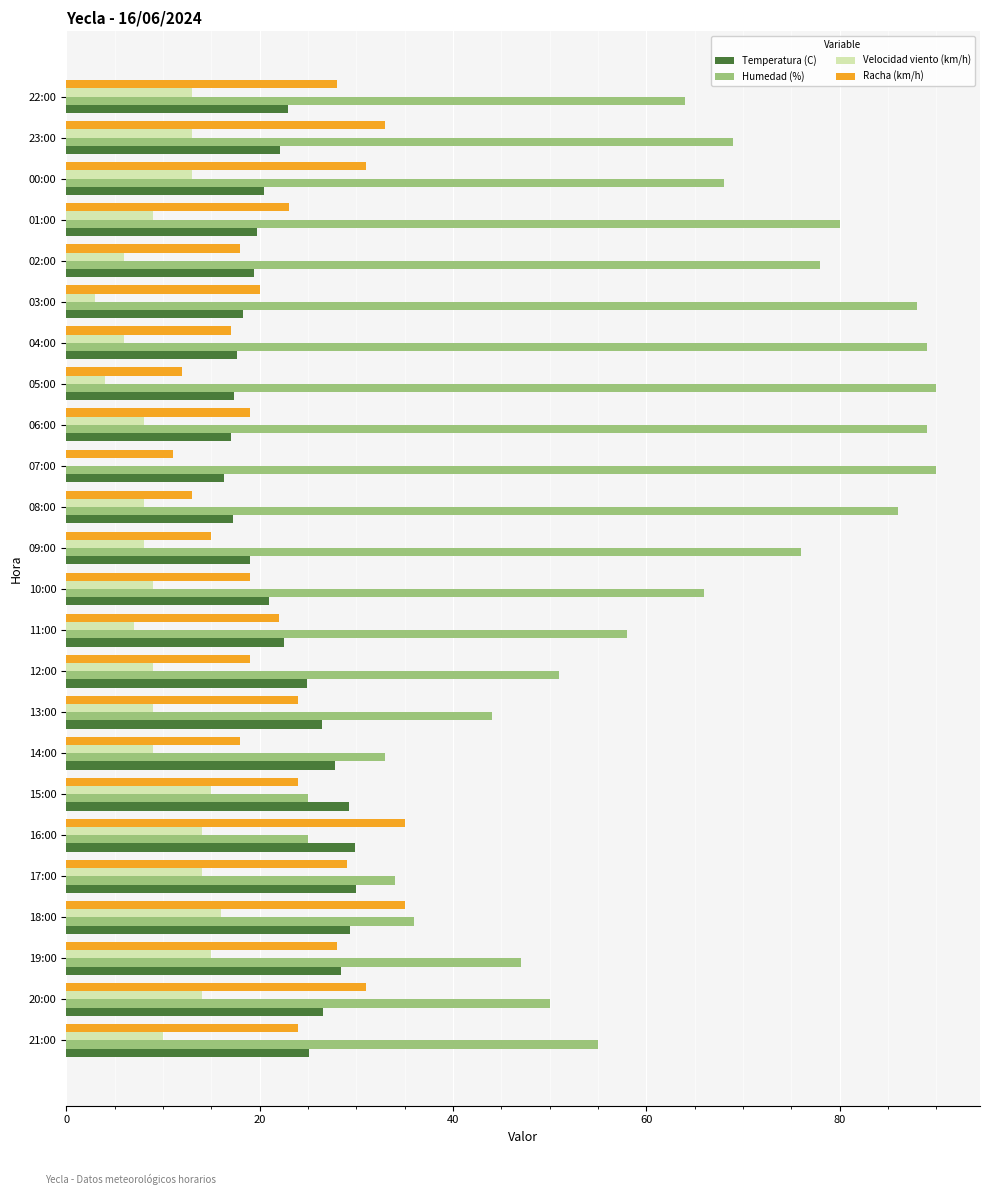

What is the sum of the Racha (km/h) values at 13:00 and 18:00?

59.0